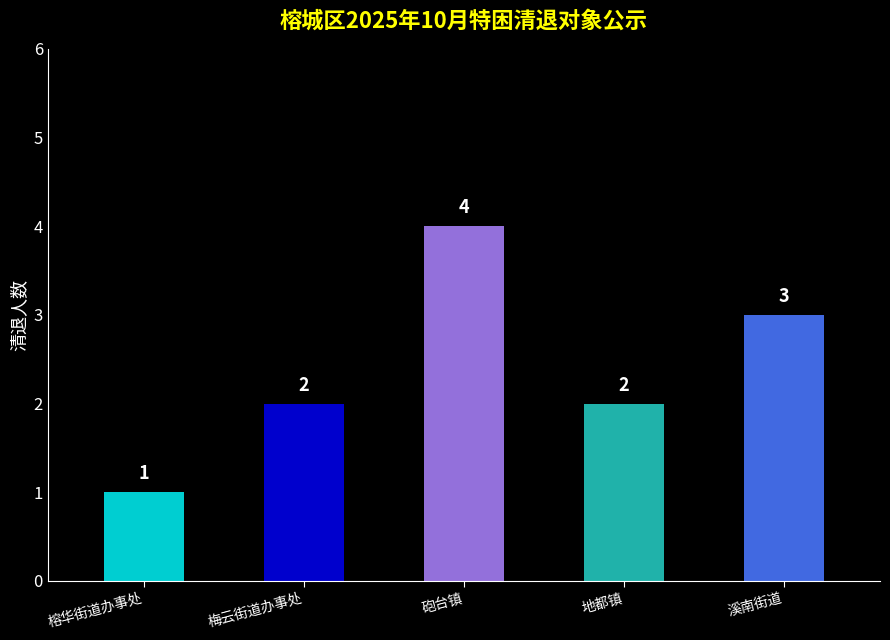

At which category does the chart reach its peak across all series?

砲台镇